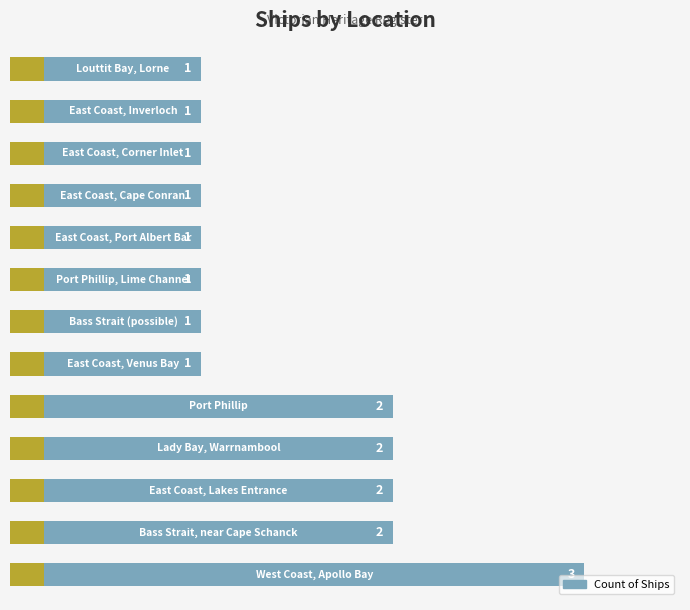

What is the difference between the values at 3 and 5?

1